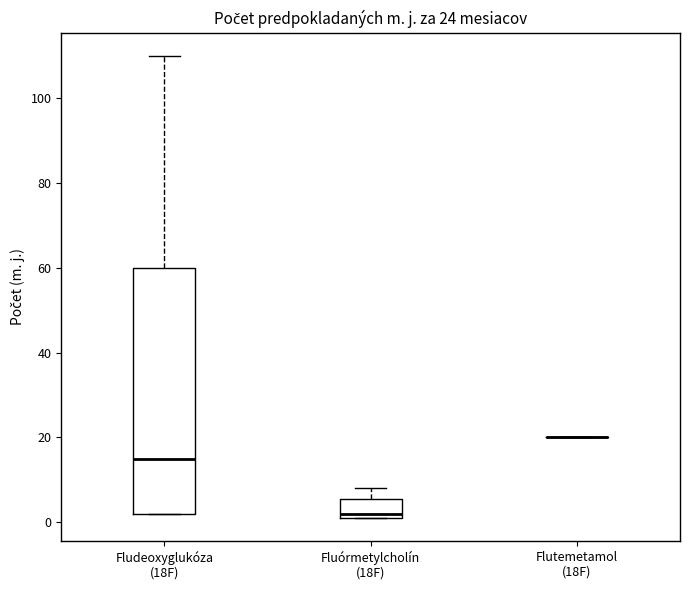

Comparing the boxes themselves (not the whiskers), which one is the tallest?

Fludeoxyglukóza (18F)